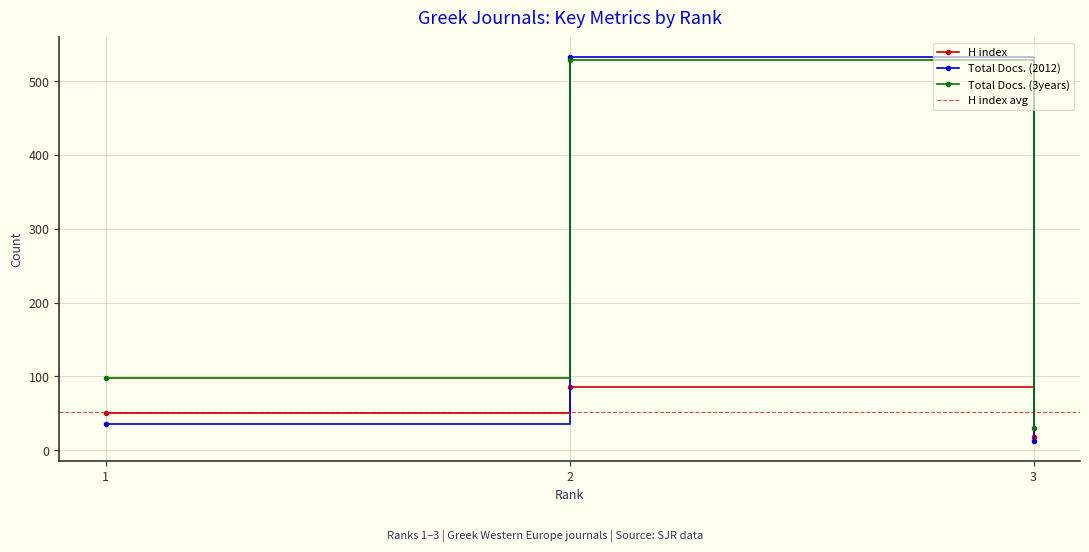

Is the value of H index at 1 greater than the value of Total Docs. (3years) at 1?

No